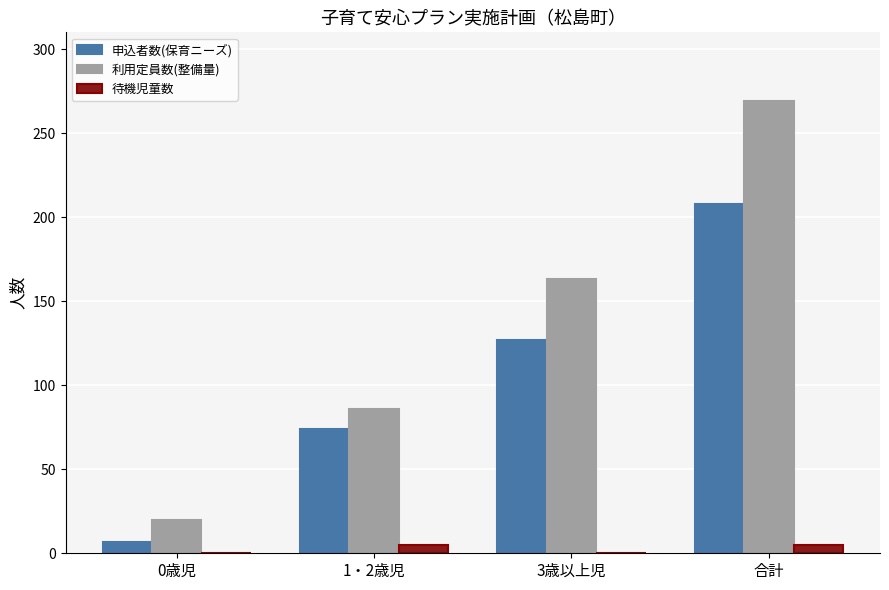

The value of 申込者数(保育ニーズ) at 0歳児 is 7. True or false?

True